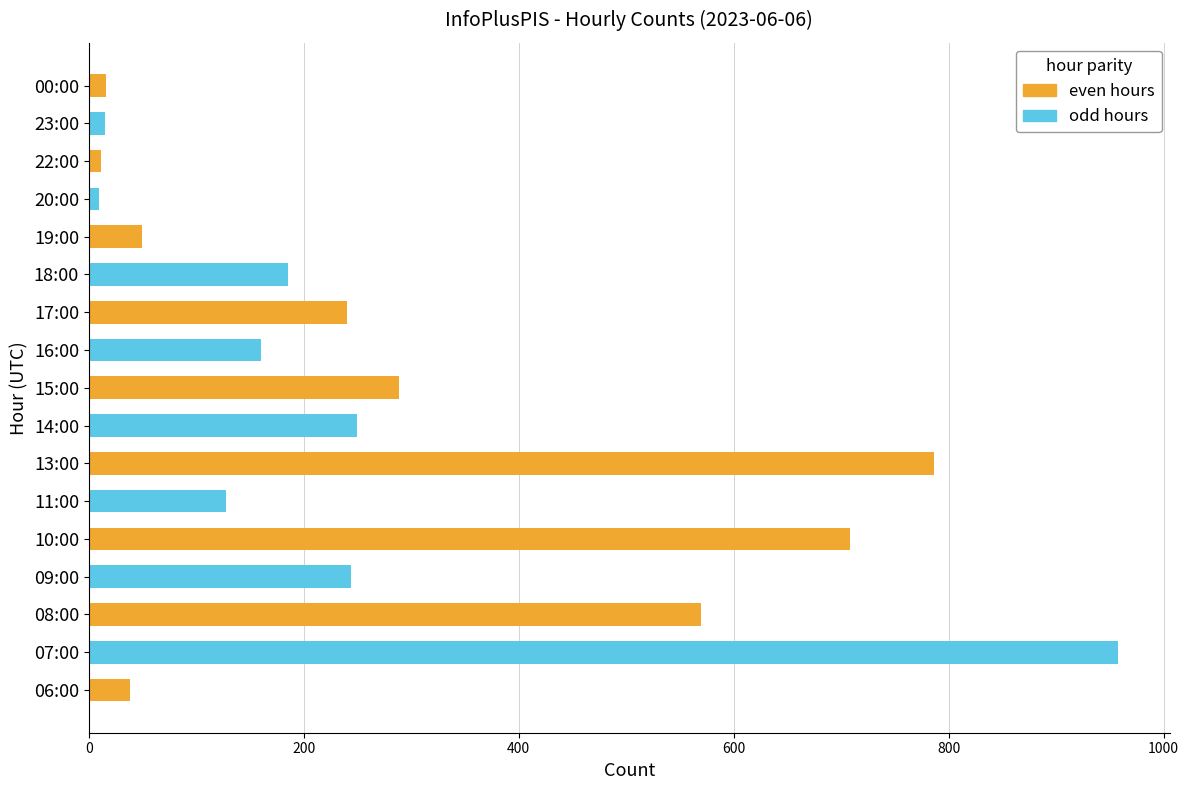

True or false: the data shows 708 at 10:00.

True